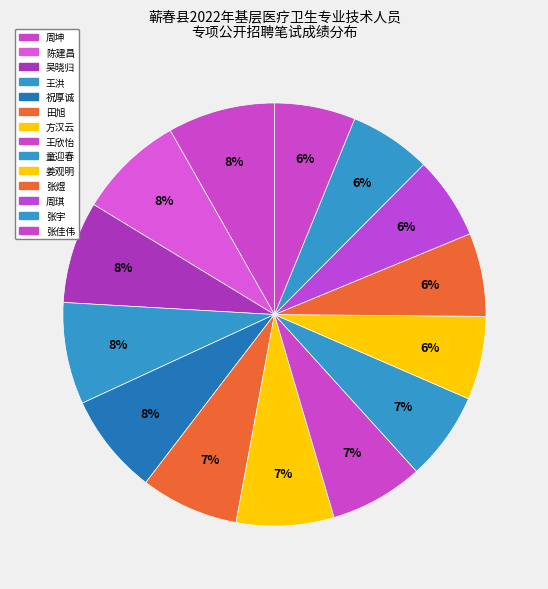

Count the number of slices in the pie.

14